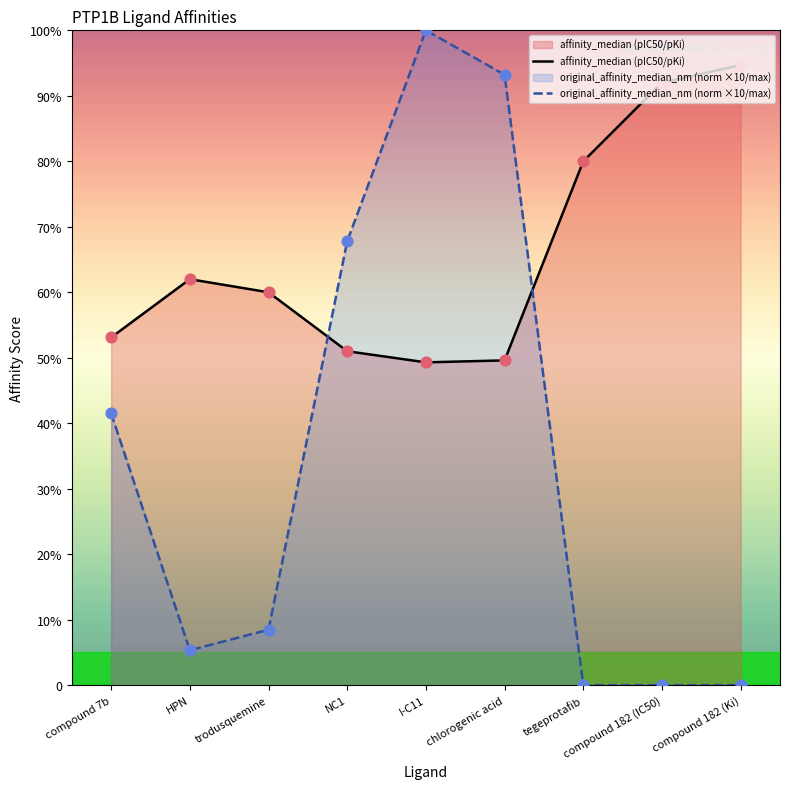

At which category is the sum across all series the highest?

I-C11